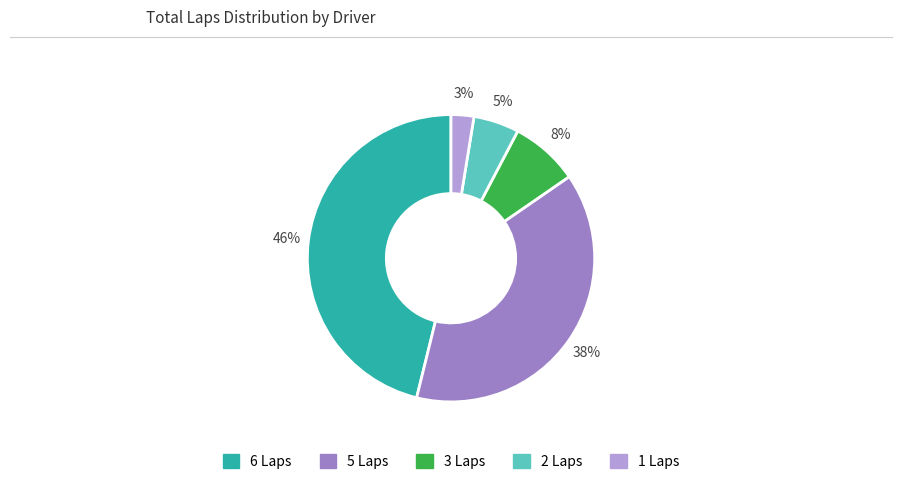

To the nearest percent, what is the average slice percentage?

20%